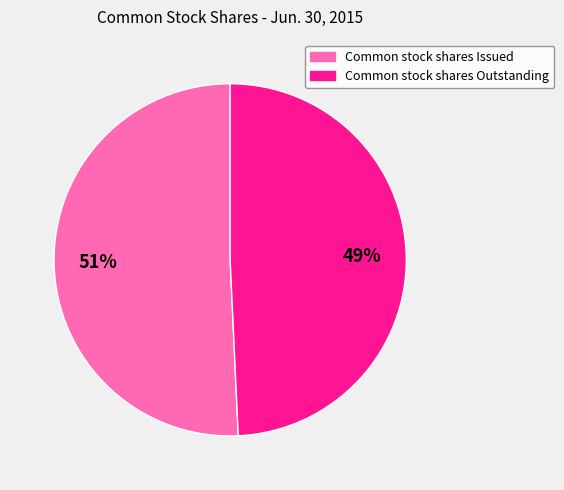

Which slice is the smallest?

Common stock shares Outstanding